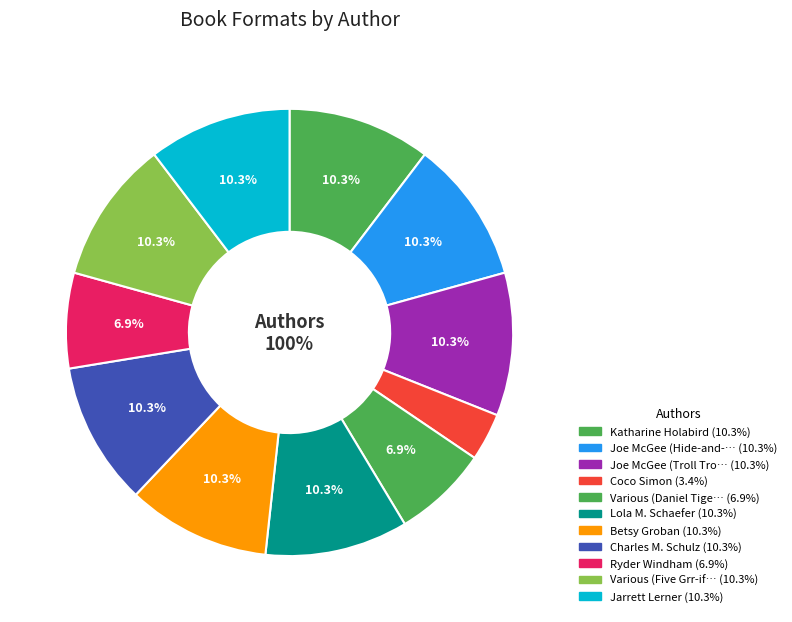

To the nearest percent, what is the difference between the largest and smallest slice percentages?

7%